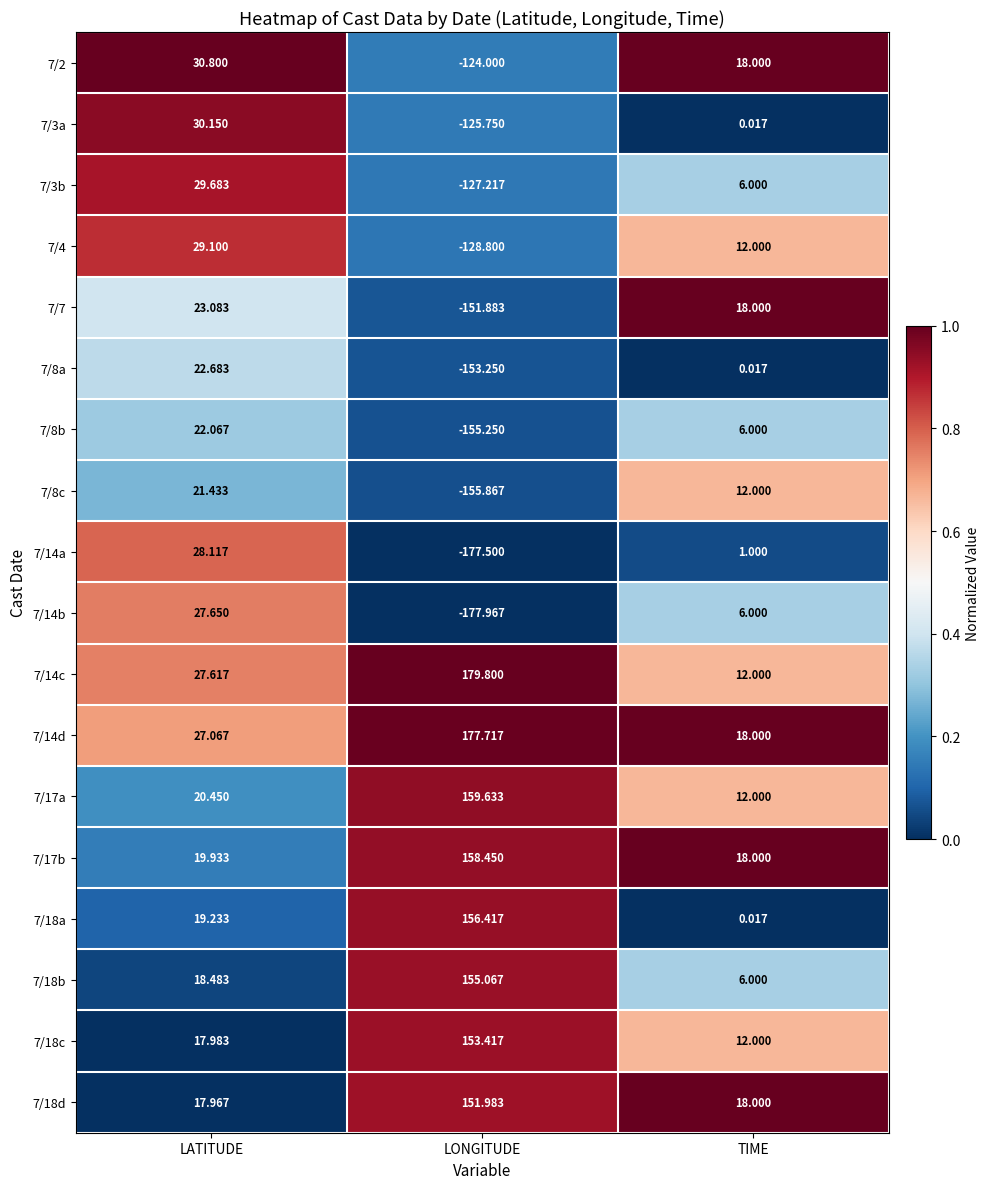

At which category does the chart reach its peak across all series?

LONGITUDE